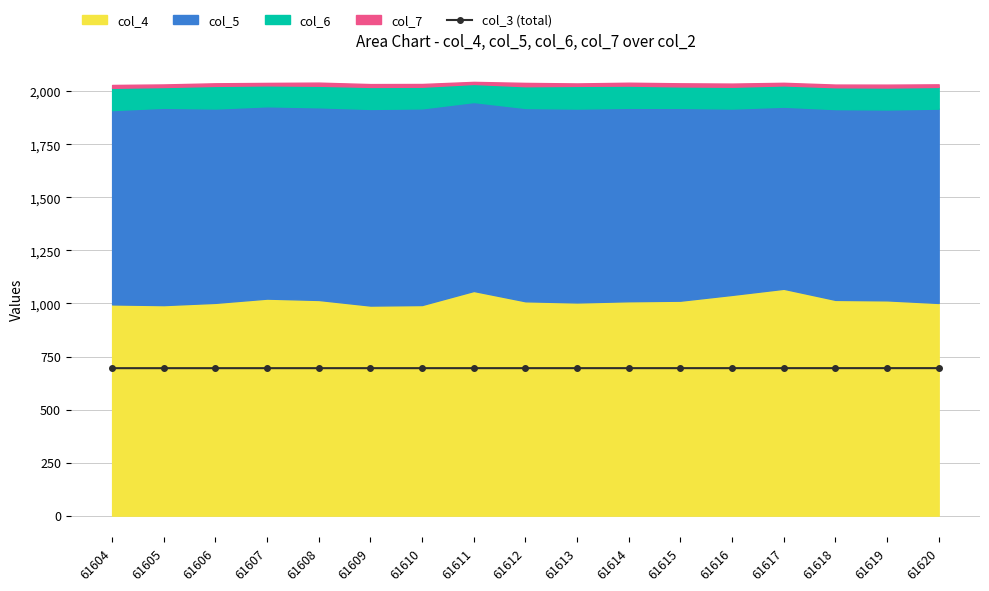

The chart shows a value of 319.5 at 61604. True or false?

False